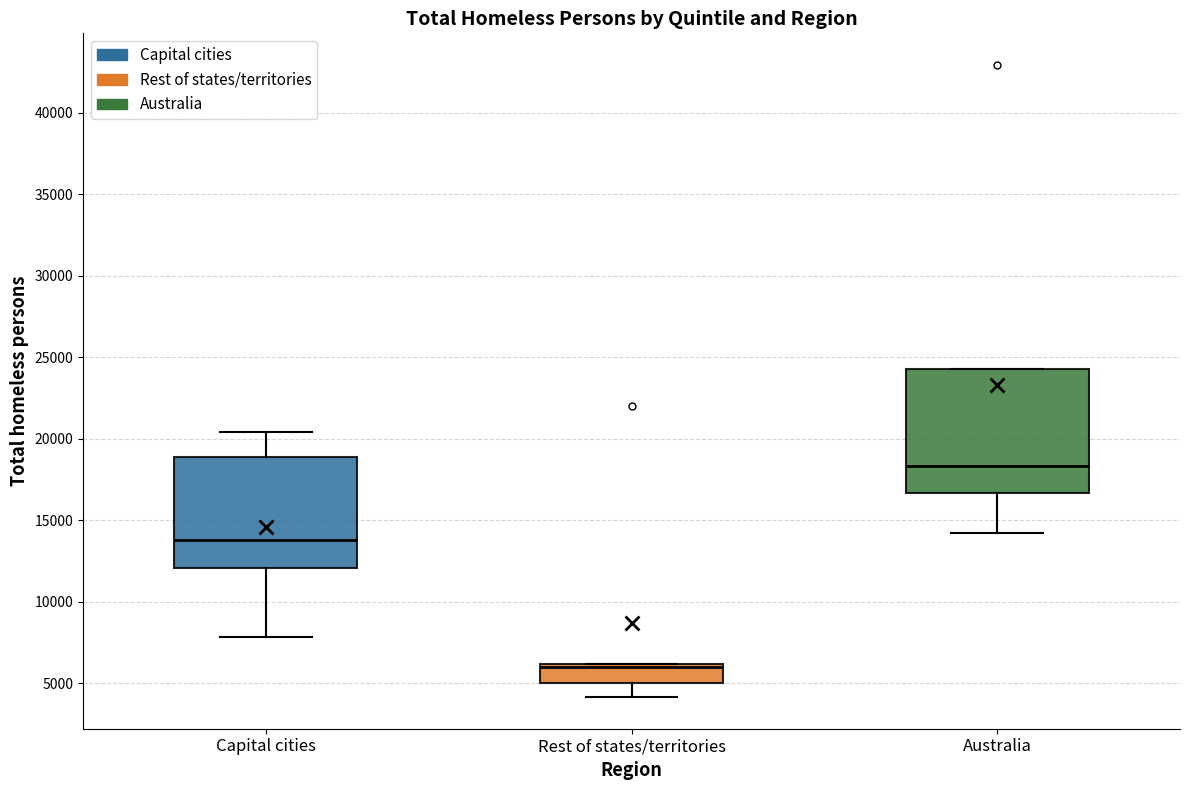

Reading left to right, transcribe this box plot: for each box, give where its median line is, the range the box spans, and where its two whiskers end, as read against the y-axis. The values are not printed on the chart, so give them approximately, as read against the axis.

Capital cities: median 14000, box 12000 to 19000, whiskers 8000 to 20500
Rest of states/territories: median 6000 (just below the box's upper edge), box 5000 to 6000, whiskers 4000 to 6000
Australia: median 18500, box 16500 to 24500, whiskers 14000 to 24500